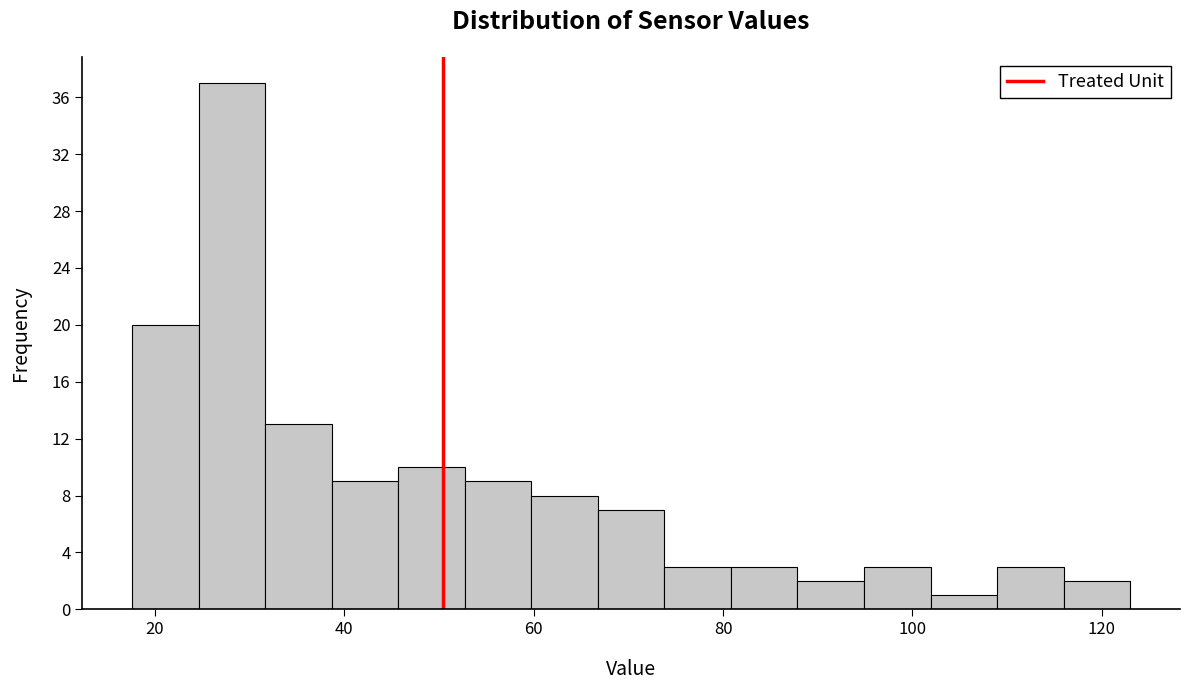

Read against the x-axis, roughly where is the centre of the tallest bar?

28